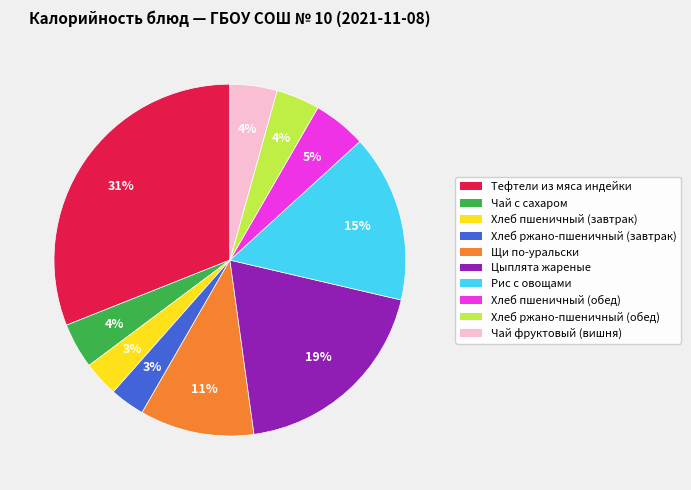

Between Хлеб пшеничный (завтрак) and Чай фруктовый (вишня), which is larger?

Чай фруктовый (вишня)